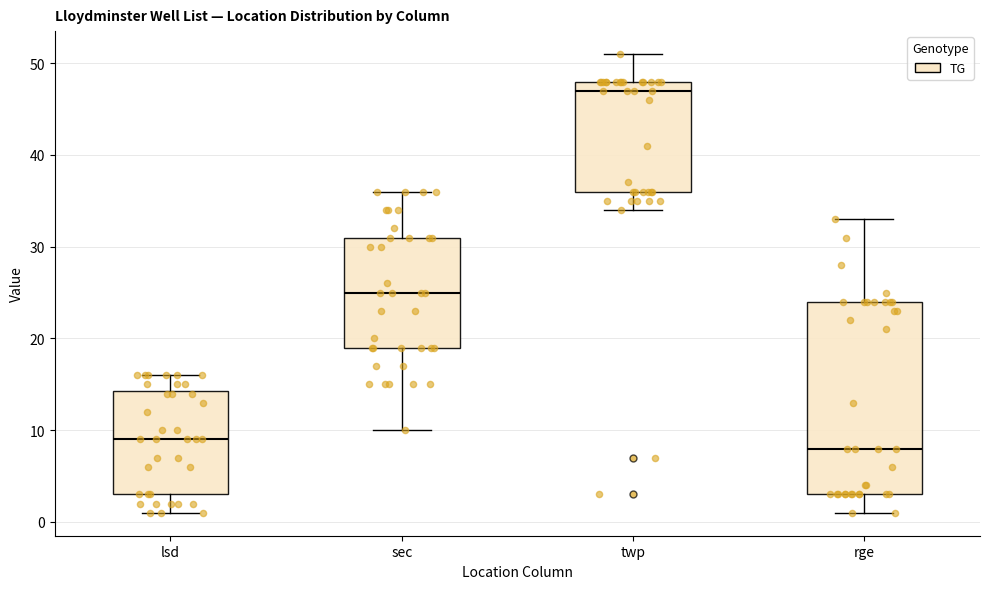

Which box's median line is the lowest?

rge